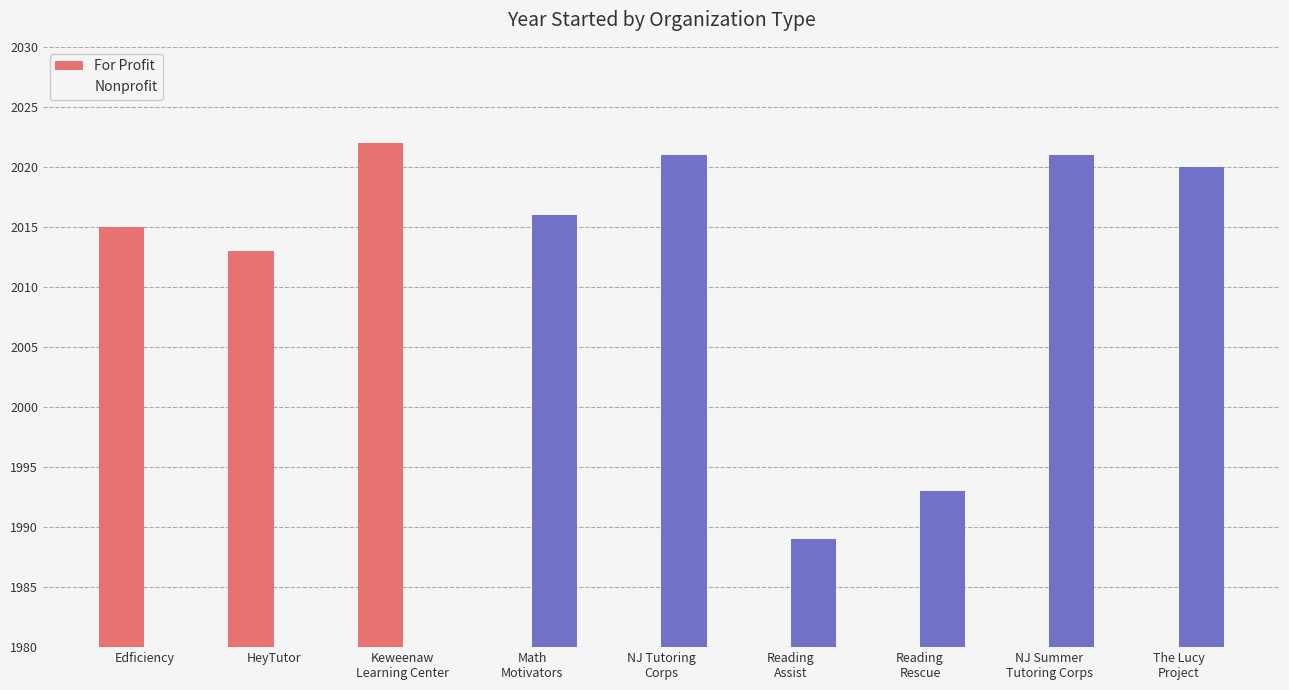

How many groups of bars are there?

9